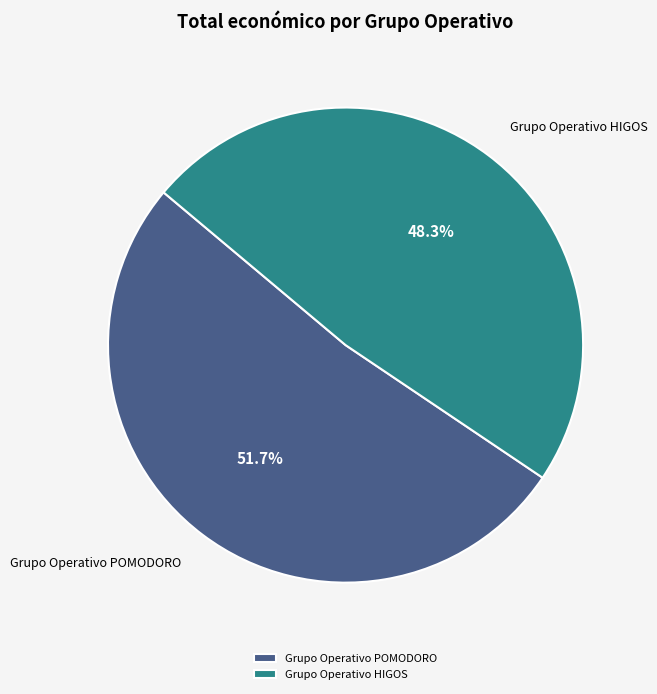

True or false: Grupo Operativo HIGOS accounts for 62% of the total.

False